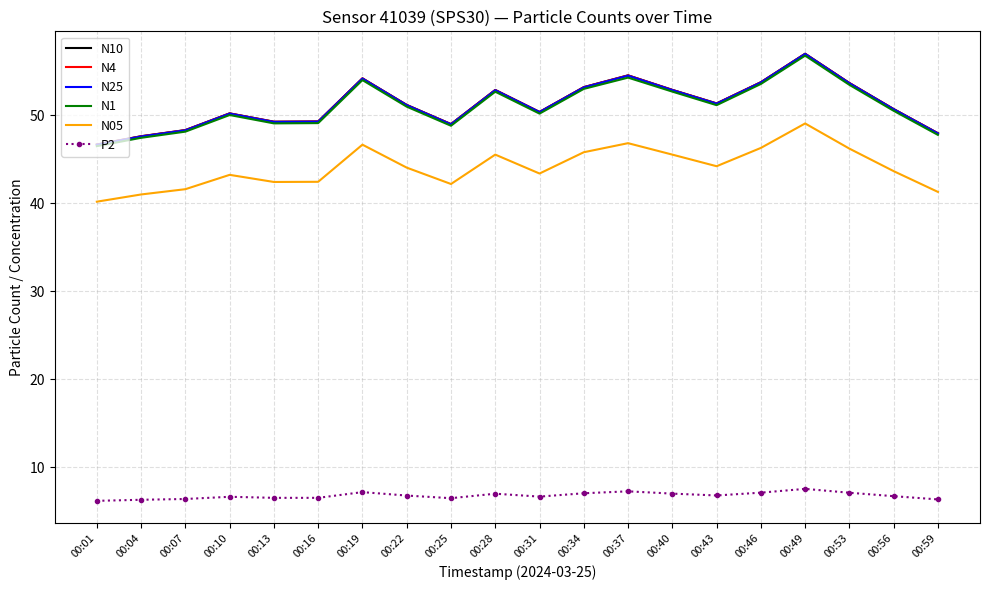

The value of N05 at 00:19 is 46.7. True or false?

True